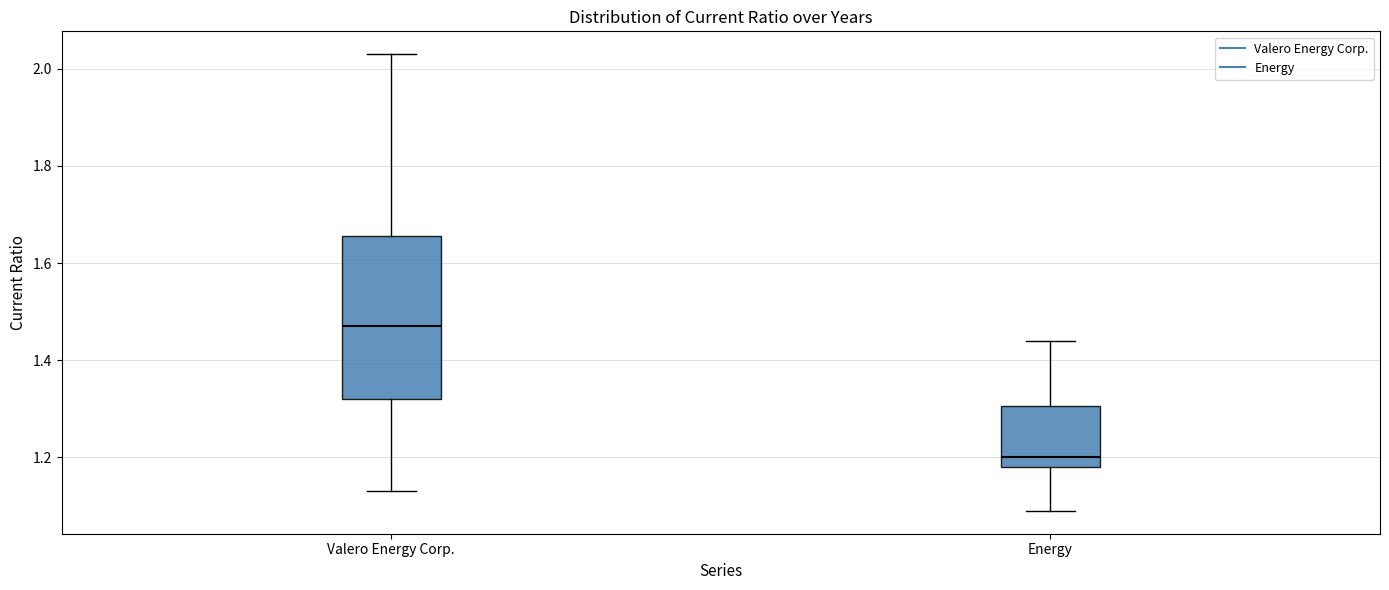

Where is the upper edge of the box for Valero Energy Corp. on the y-axis? The values are not printed on the chart, so give them approximately, as read against the axis.

1.66